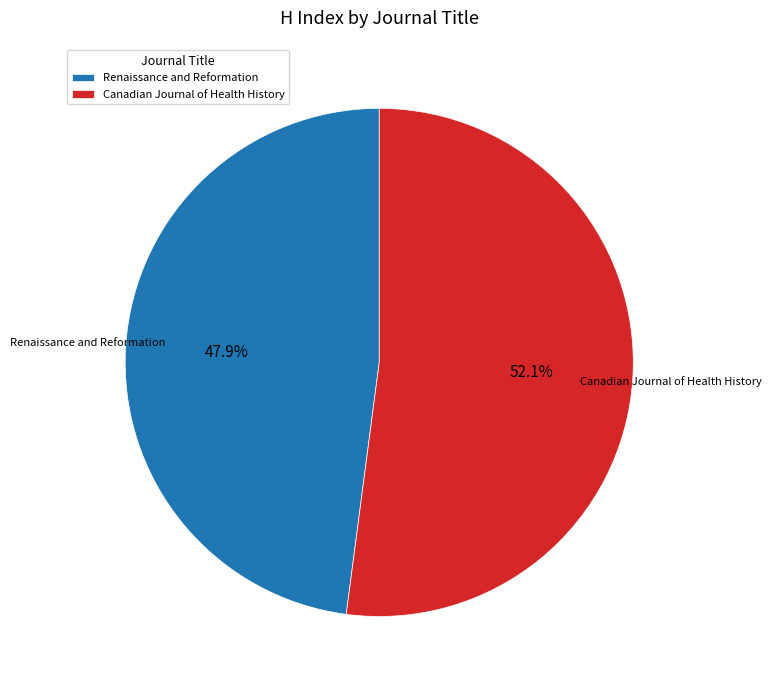

Which category accounts for the majority?

Canadian Journal of Health History